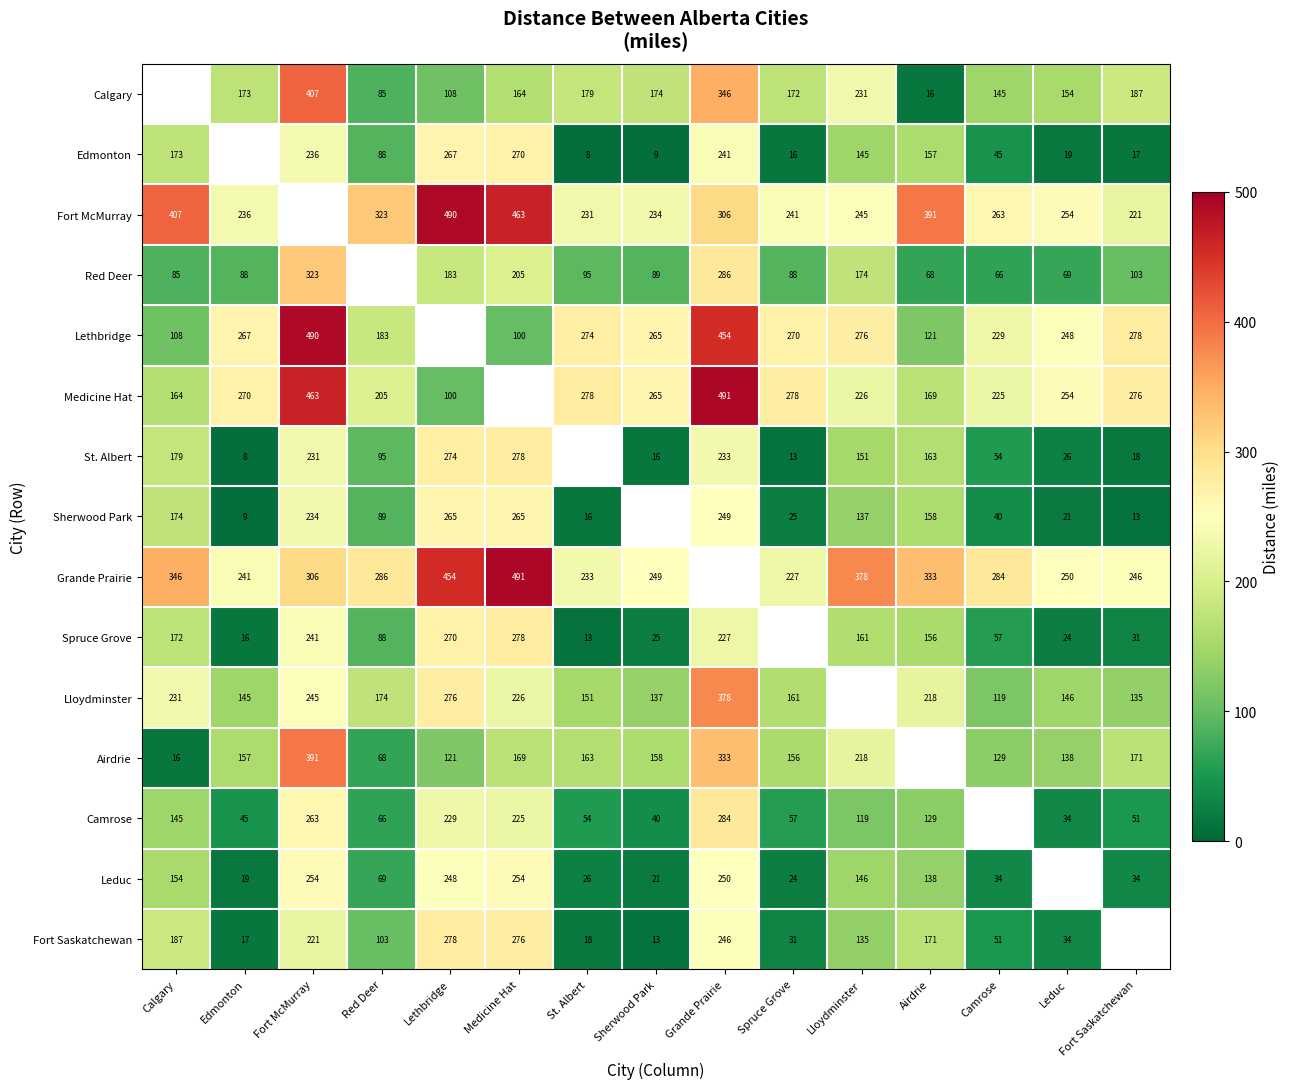

At which label does Leduc first exceed 138?

Calgary